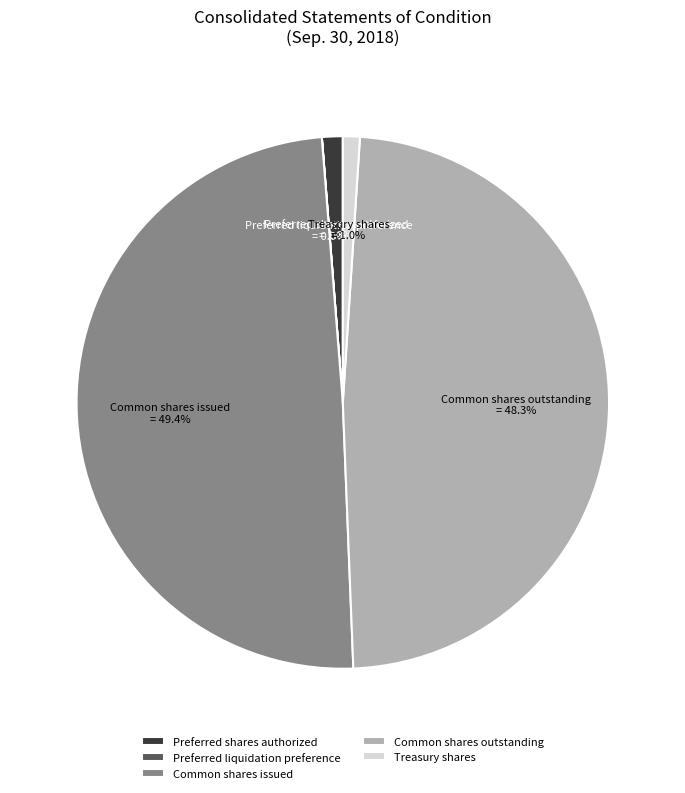

What is the largest slice in the pie chart?

Common shares issued